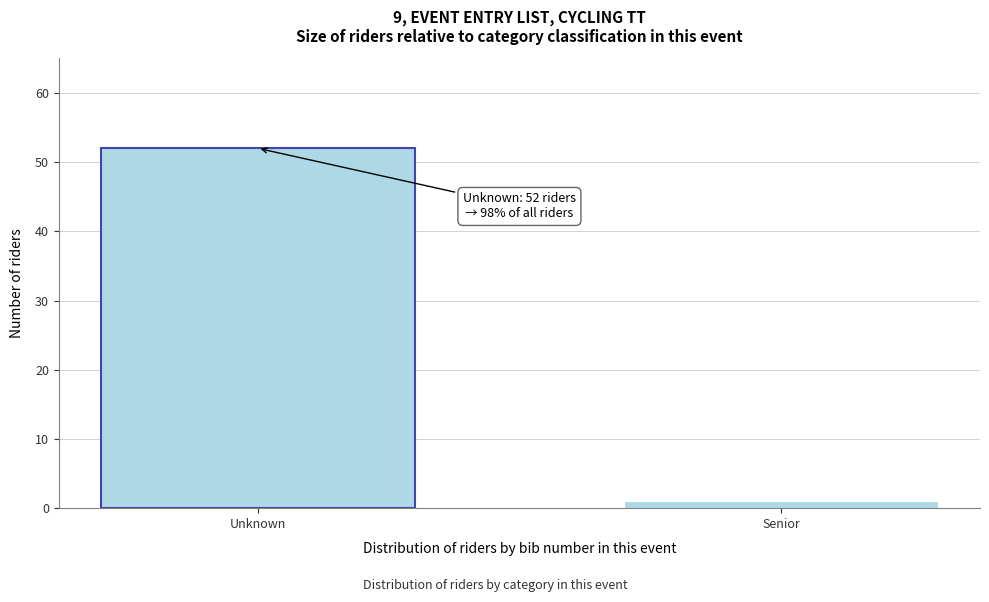

Reading left to right, list all the values displayed in this chart.

Unknown=52	Senior=1